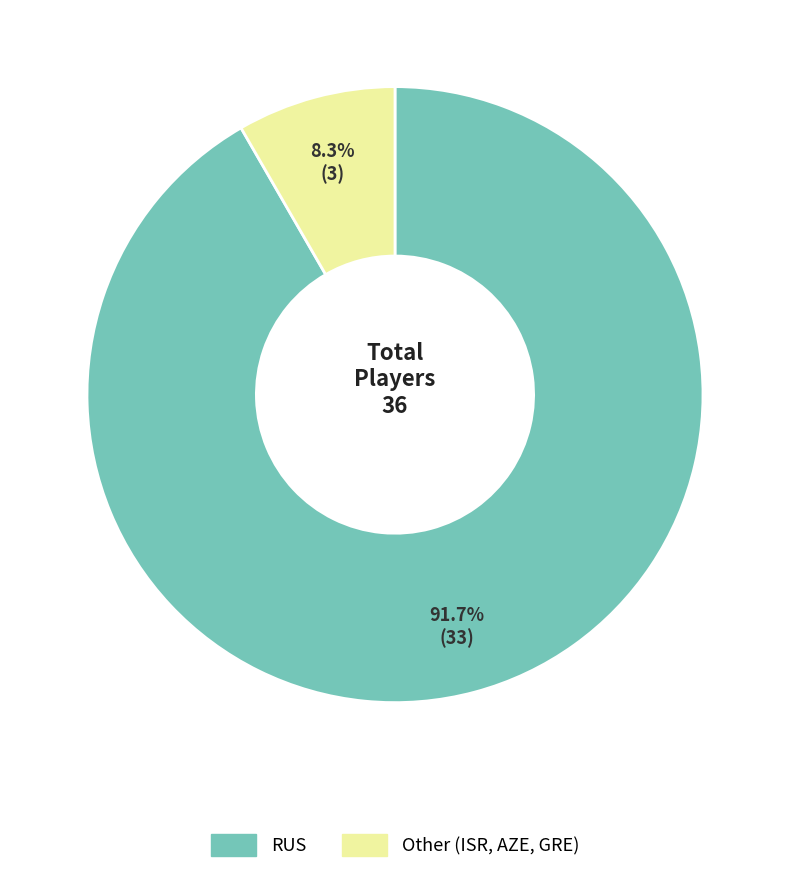

What is the majority slice?

RUS